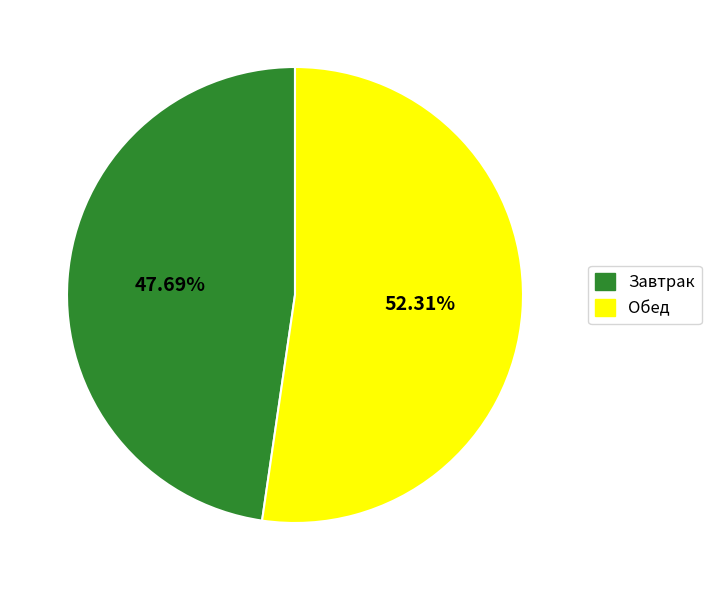

Is there any slice that represents more than half of the pie?

Yes